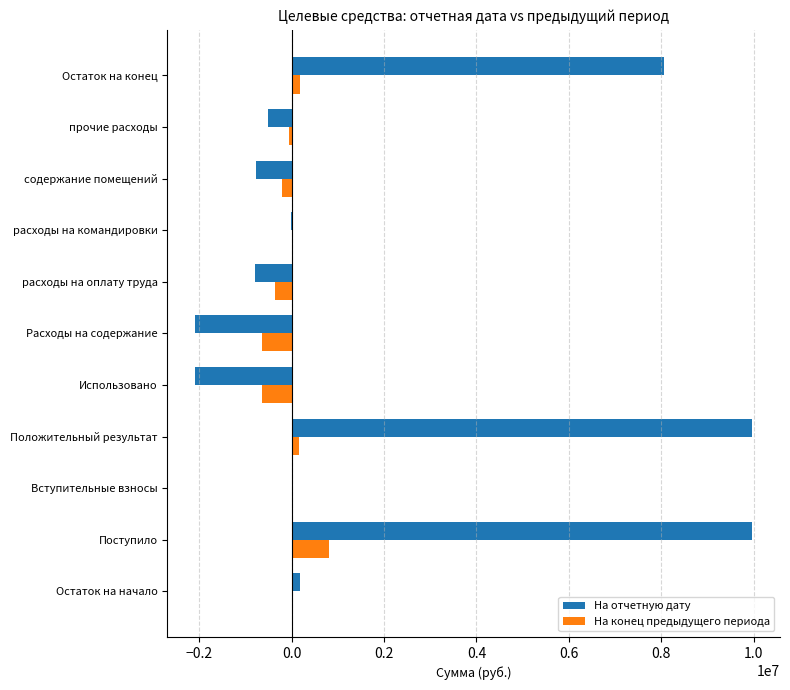

What is the sum of all На отчетную дату values?

21883676.1